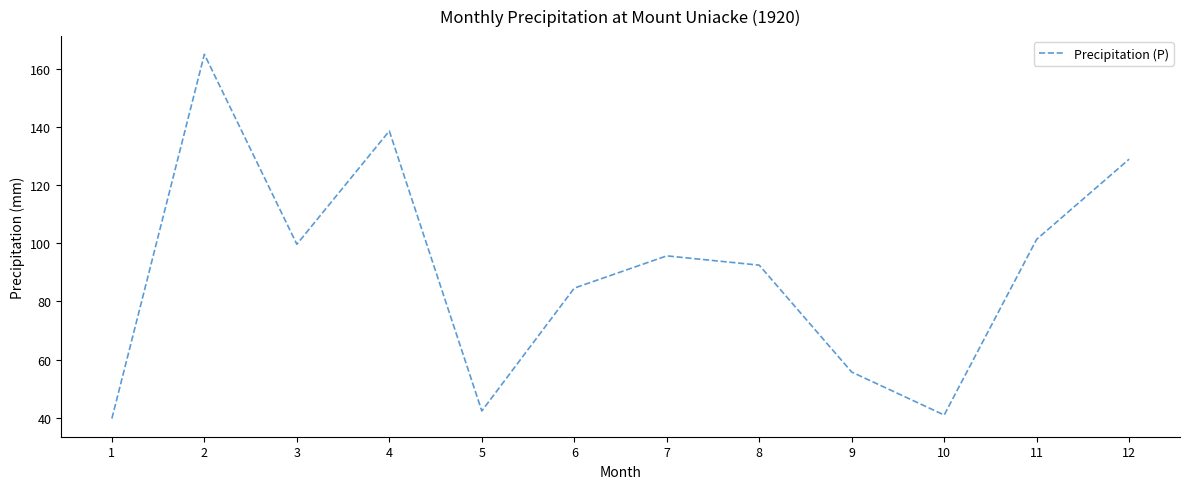

Is it true that the value at 10 is 40.9?

True